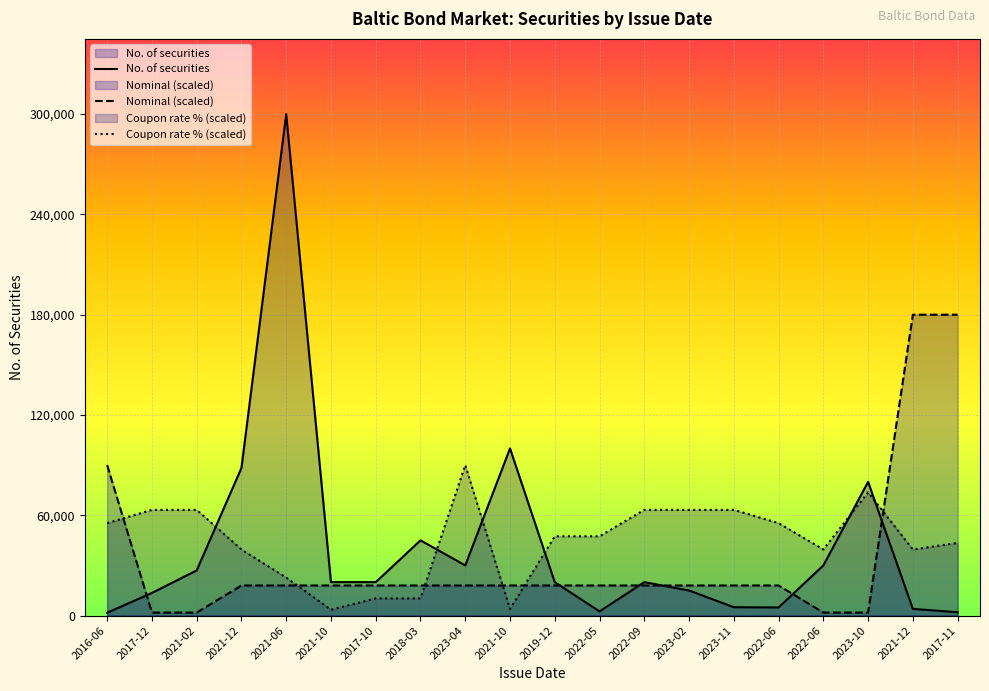

What is the spread (max minus min) of values at 2023-11?

58235.6